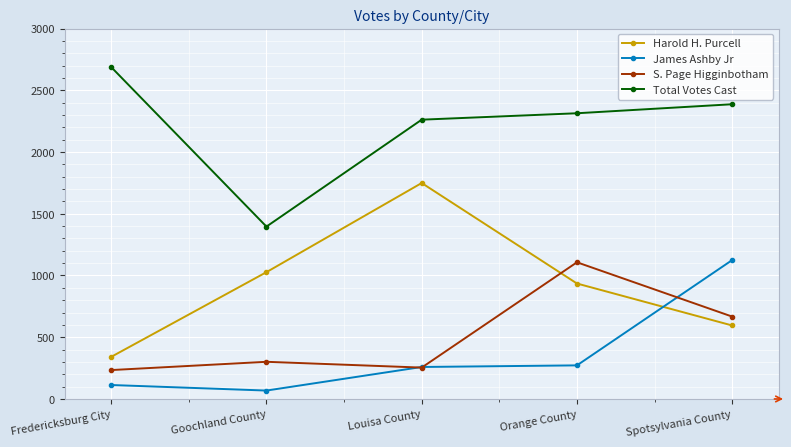

How many categories are shown in the chart?

5